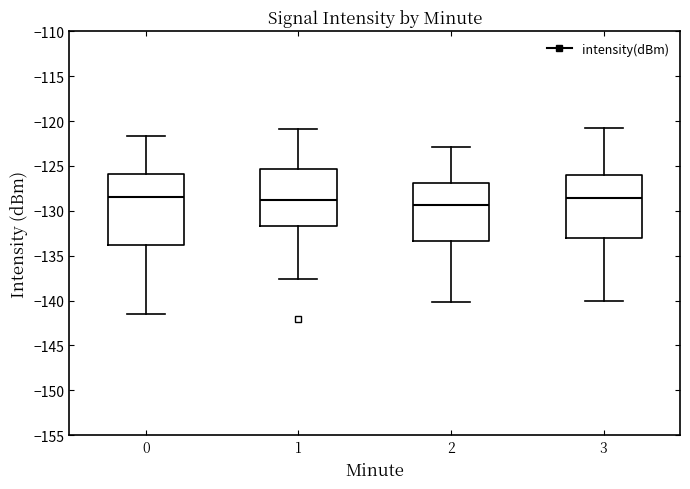

Where is the upper edge of the box at x = 0 on the y-axis? The values are not printed on the chart, so give them approximately, as read against the axis.

-126.0